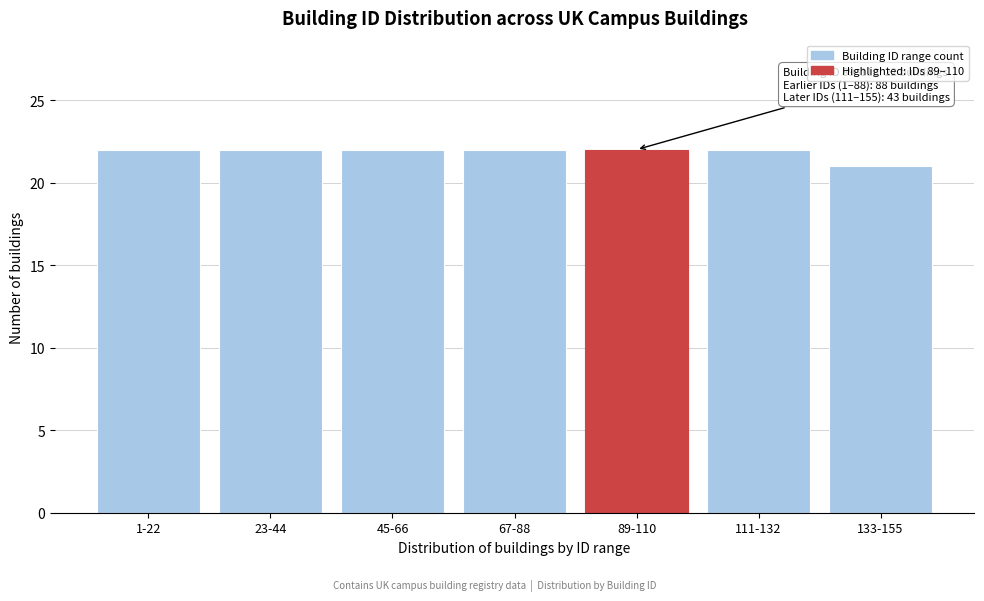

Reading left to right, what are all the values shown in this chart?

1-22=22	23-44=22	45-66=22	67-88=22	89-110=22	111-132=22	133-155=21